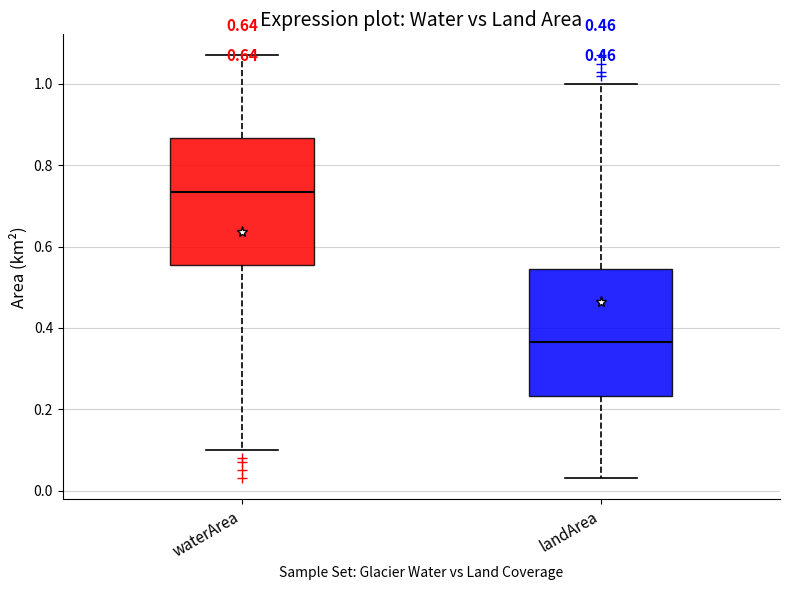

Reading left to right, transcribe this box plot: for each box, give where its median line is, the range the box spans, and where its two whiskers end, as read against the y-axis. The values are not printed on the chart, so give them approximately, as read against the axis.

waterArea: median 0.74, box 0.56 to 0.86, whiskers 0.10 to 1.08
landArea: median 0.36, box 0.24 to 0.54, whiskers 0.04 to 1.00